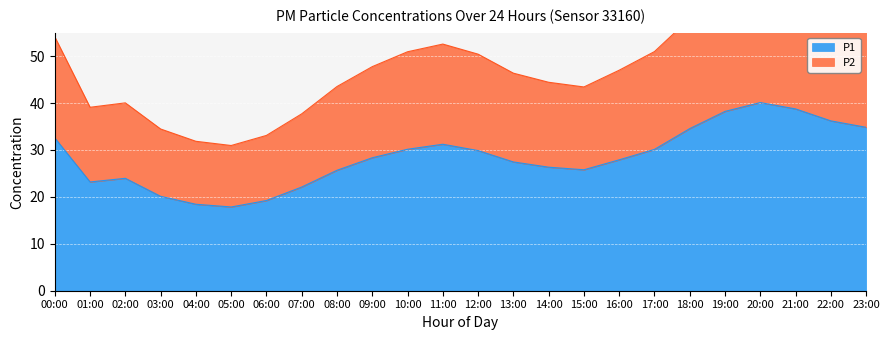

What is the sum of all P1 values?

682.9